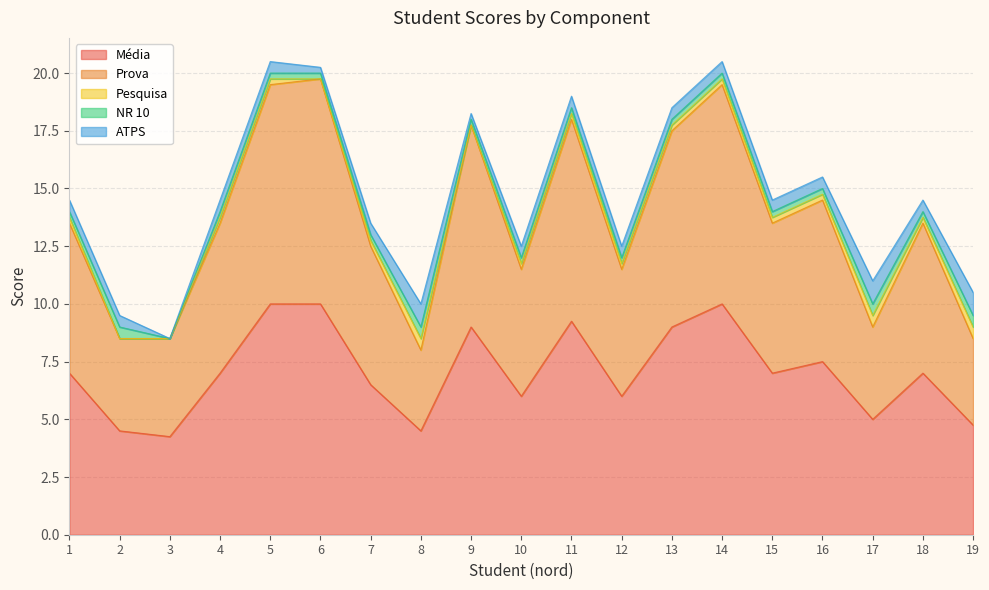

Reading left to right, transcribe all the data shown in this chart.

Média: 1=7.0	2=4.5	3=4.2	4=7.0	5=10.0	6=10.0	7=6.5	8=4.5	9=9.0	10=6.0	11=9.2	12=6.0	13=9.0	14=10.0	15=7.0	16=7.5	17=5.0	18=7.0	19=4.8
Prova: 1=6.5	2=4.0	3=4.2	4=6.5	5=9.5	6=9.8	7=6.0	8=3.5	9=8.8	10=5.5	11=8.8	12=5.5	13=8.5	14=9.5	15=6.5	16=7.0	17=4.0	18=6.5	19=3.8
Pesquisa: 1=0.2	2=0.0	3=0.0	4=0.2	5=0.2	6=0.0	7=0.2	8=0.5	9=0.0	10=0.2	11=0.2	12=0.2	13=0.2	14=0.2	15=0.2	16=0.2	17=0.5	18=0.2	19=0.5
NR 10: 1=0.2	2=0.5	3=0.0	4=0.2	5=0.2	6=0.2	7=0.2	8=0.5	9=0.2	10=0.2	11=0.2	12=0.2	13=0.2	14=0.2	15=0.2	16=0.2	17=0.5	18=0.2	19=0.5
ATPS: 1=0.5	2=0.5	3=0.0	4=0.5	5=0.5	6=0.2	7=0.5	8=1.0	9=0.2	10=0.5	11=0.5	12=0.5	13=0.5	14=0.5	15=0.5	16=0.5	17=1.0	18=0.5	19=1.0